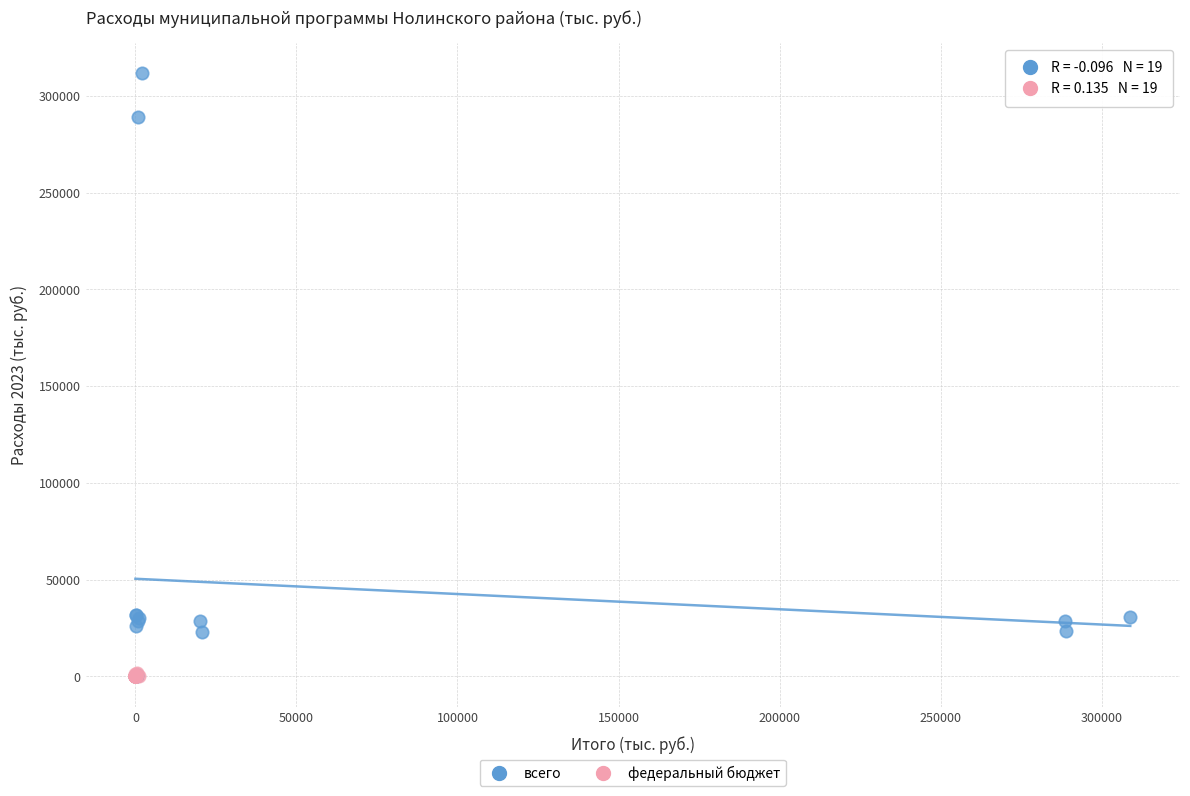

Which series has the largest Y range (max minus min)?

всего